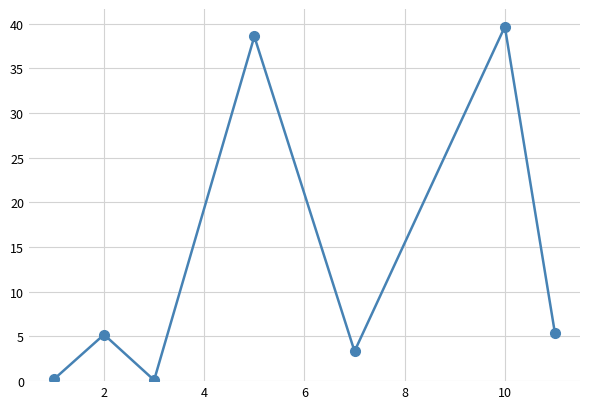

What is the average value?

13.2